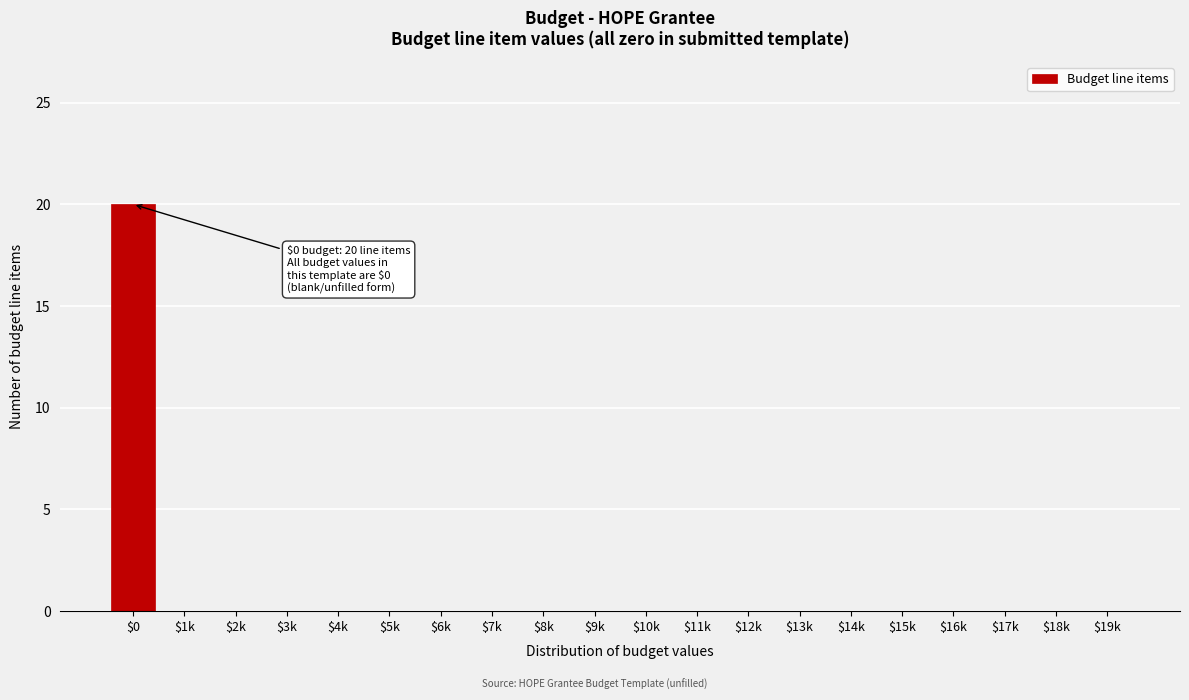

The value at $7k is 0. True or false?

True